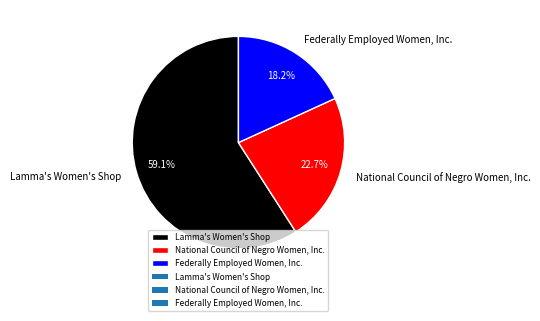

To the nearest percent, what is the average slice percentage?

33%